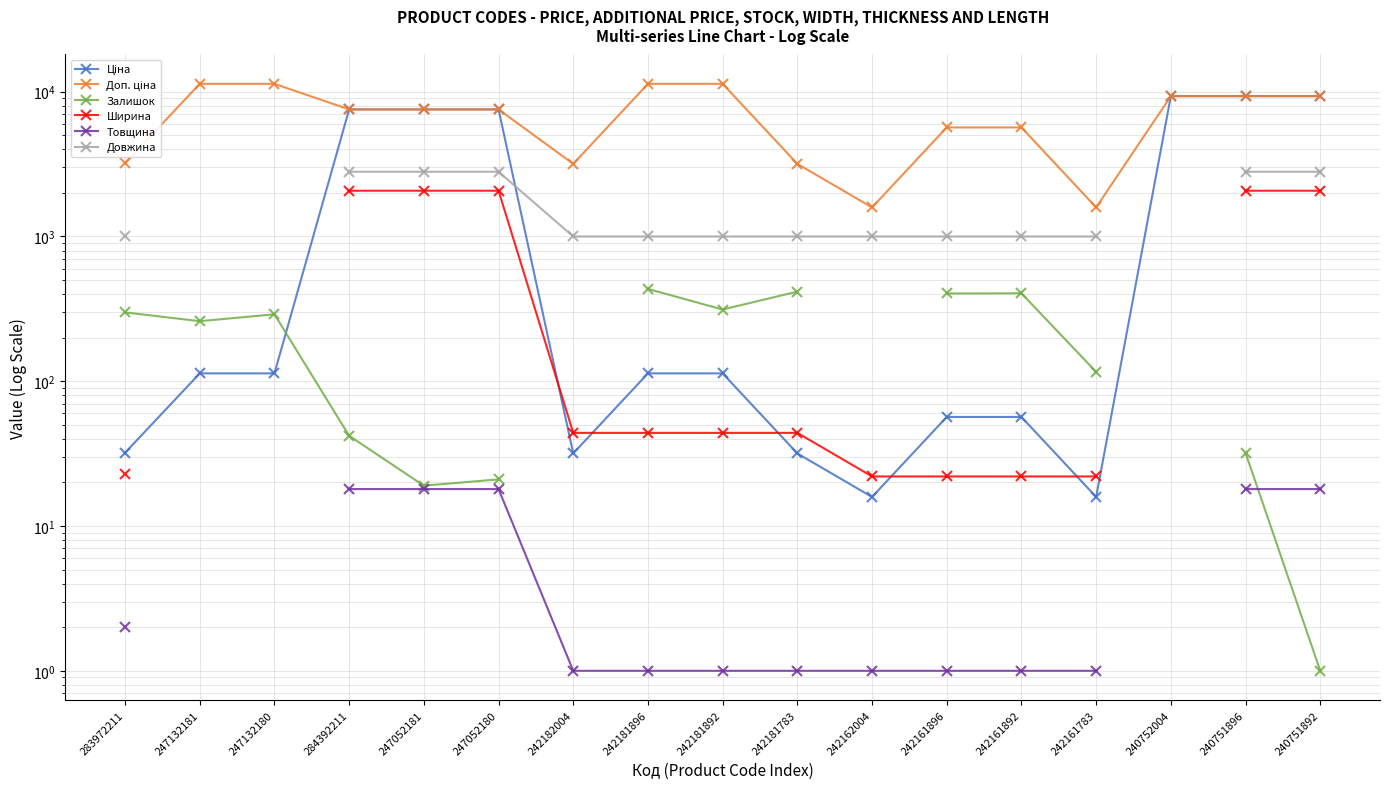

What are all the series names shown in the legend?

Ціна, Доп. ціна, Залишок, Ширина, Товщина, Довжина